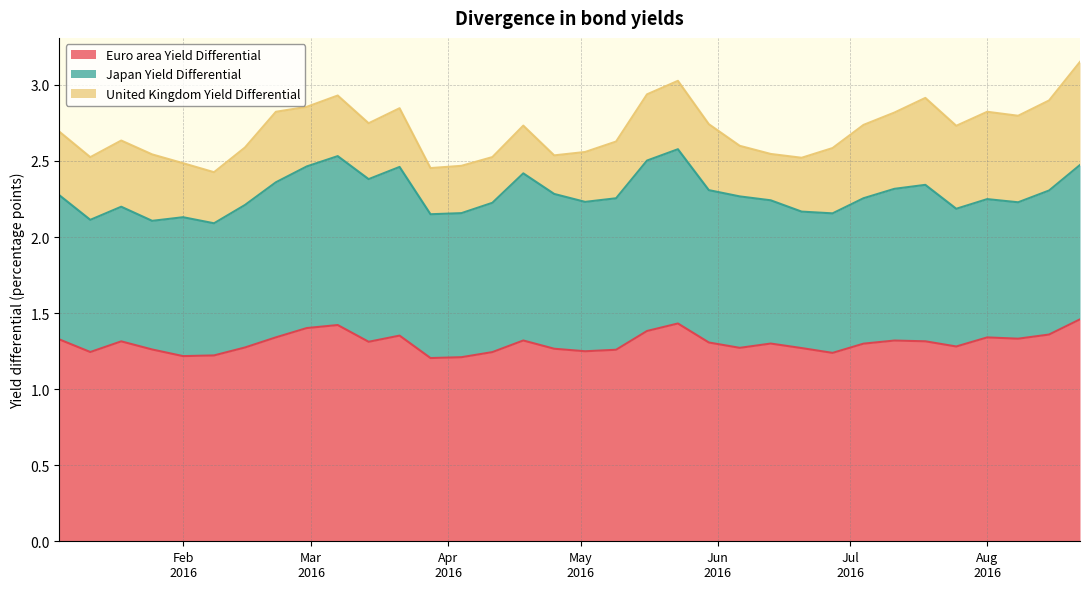

At which label does United Kingdom Yield Differential reach its minimum?

16